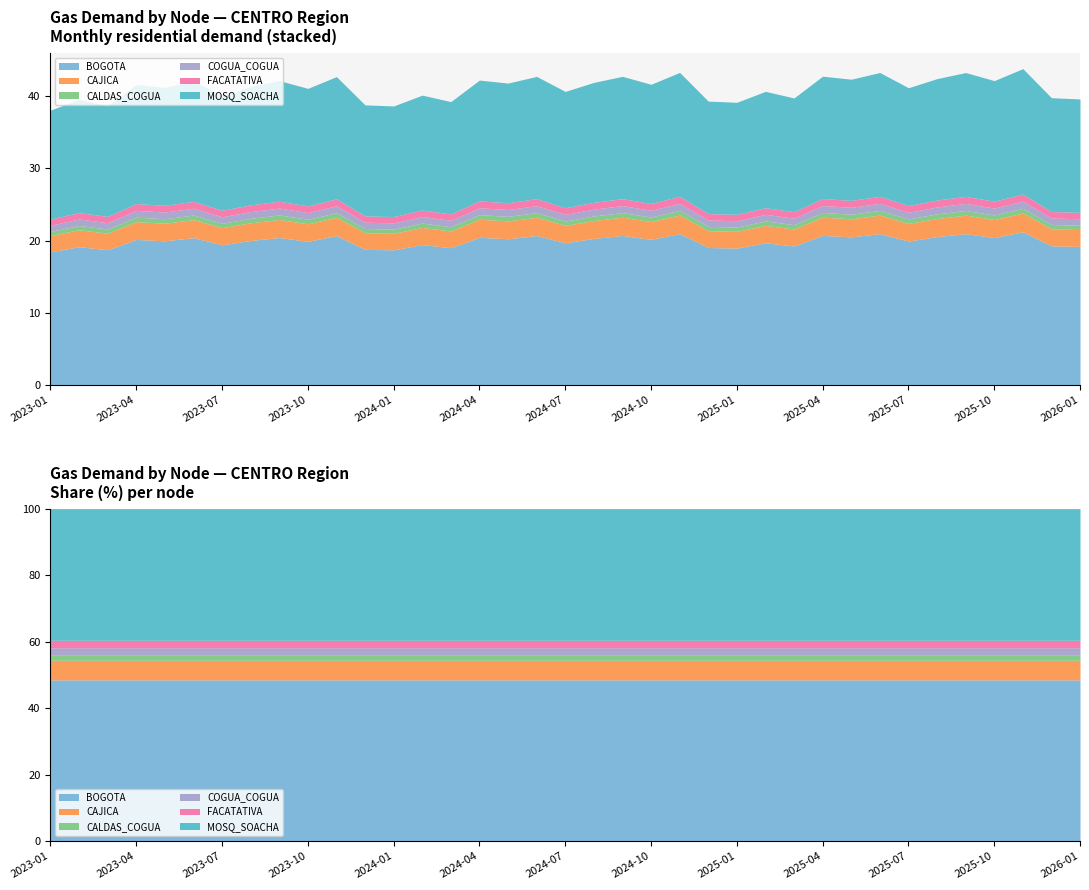

What is the total value across all series at 2025-02?

40.7